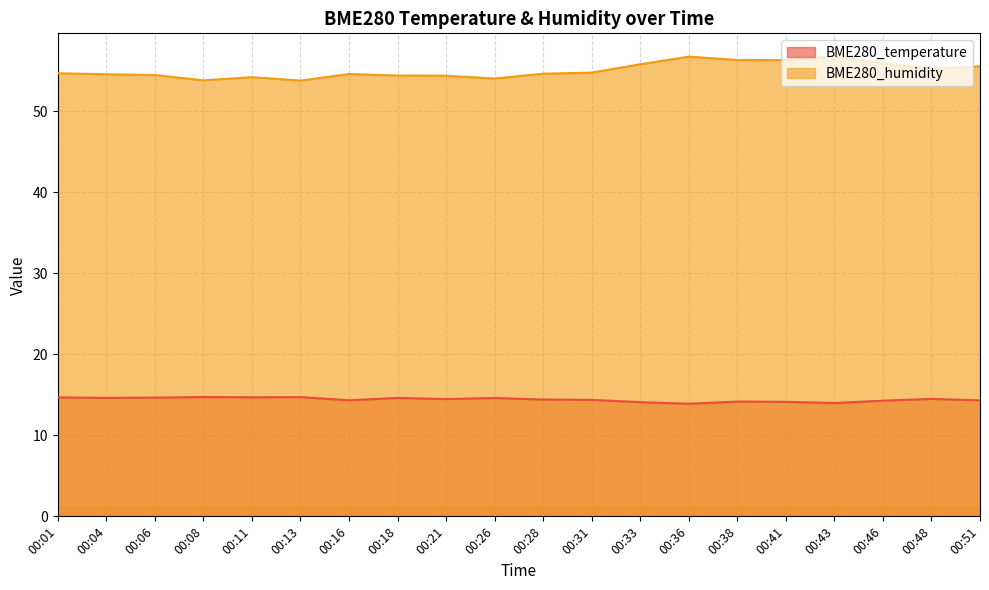

At which label does BME280_humidity first exceed 54?

00:01